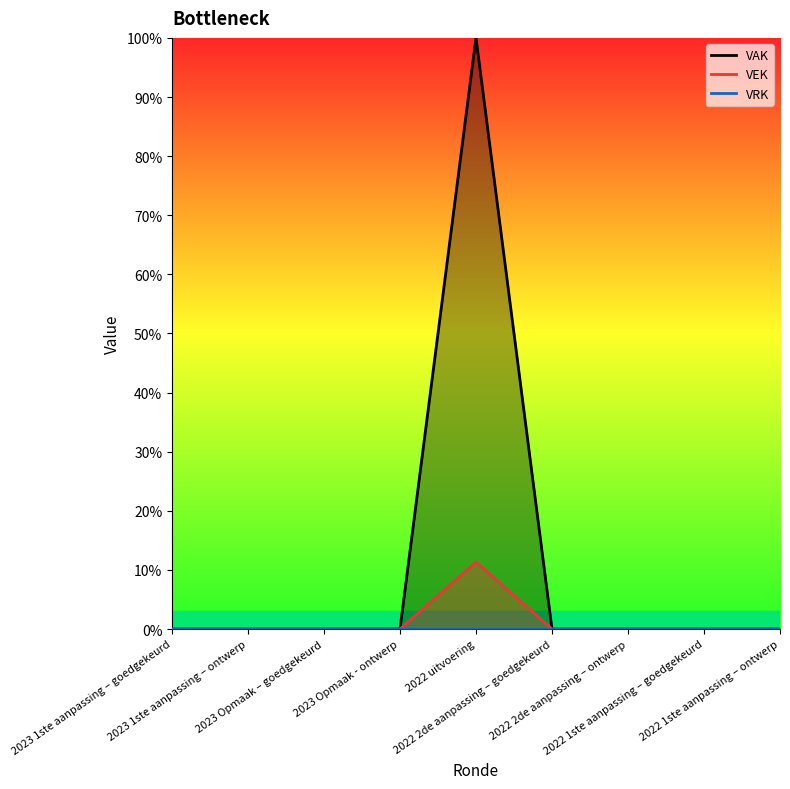

True or false: VEK and VAK intersect in this chart.

False